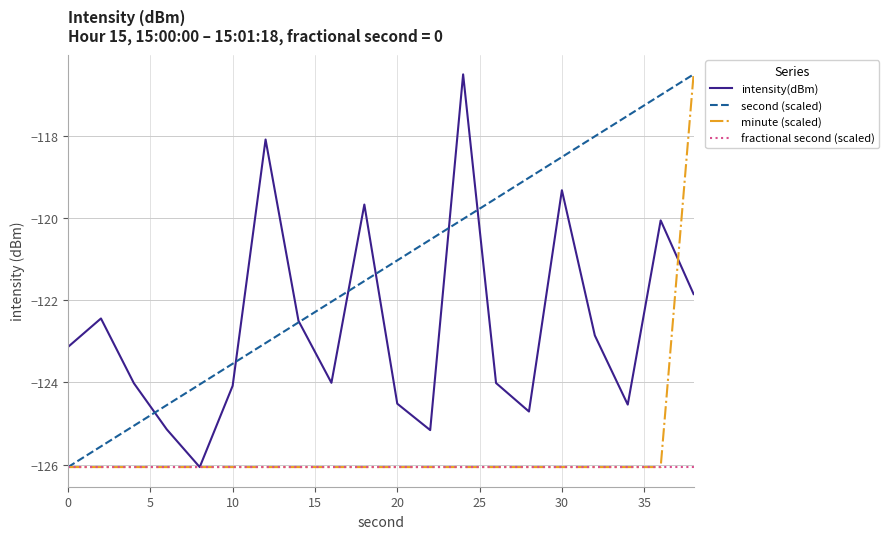

Which series has the largest total across all categories?

second (scaled)